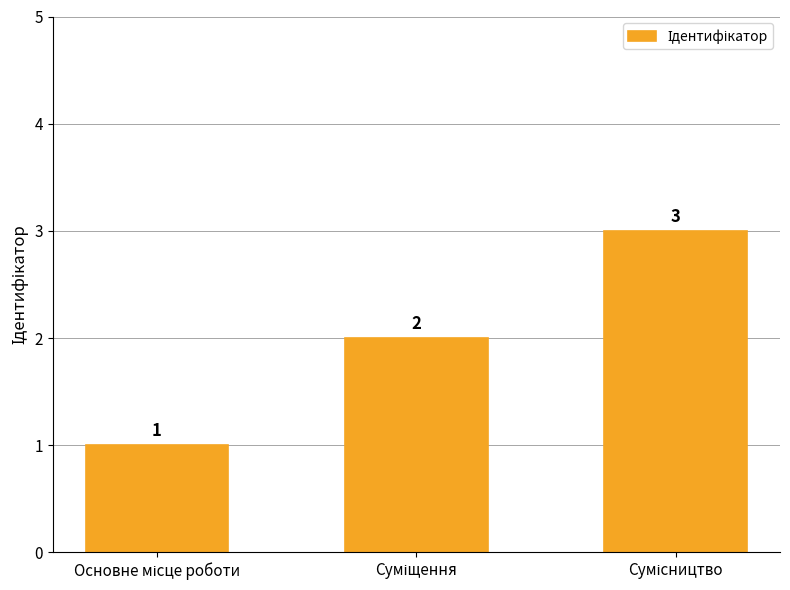

What is the greatest value displayed?

3